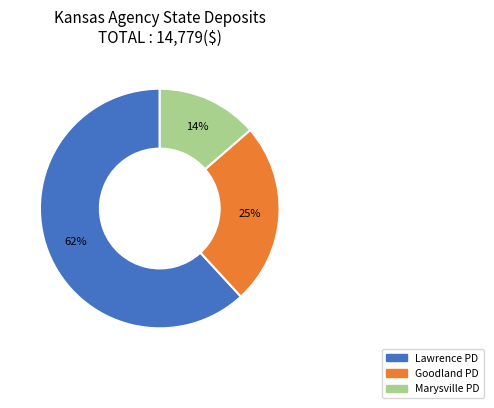

To the nearest percent, what is the average slice percentage?

33%